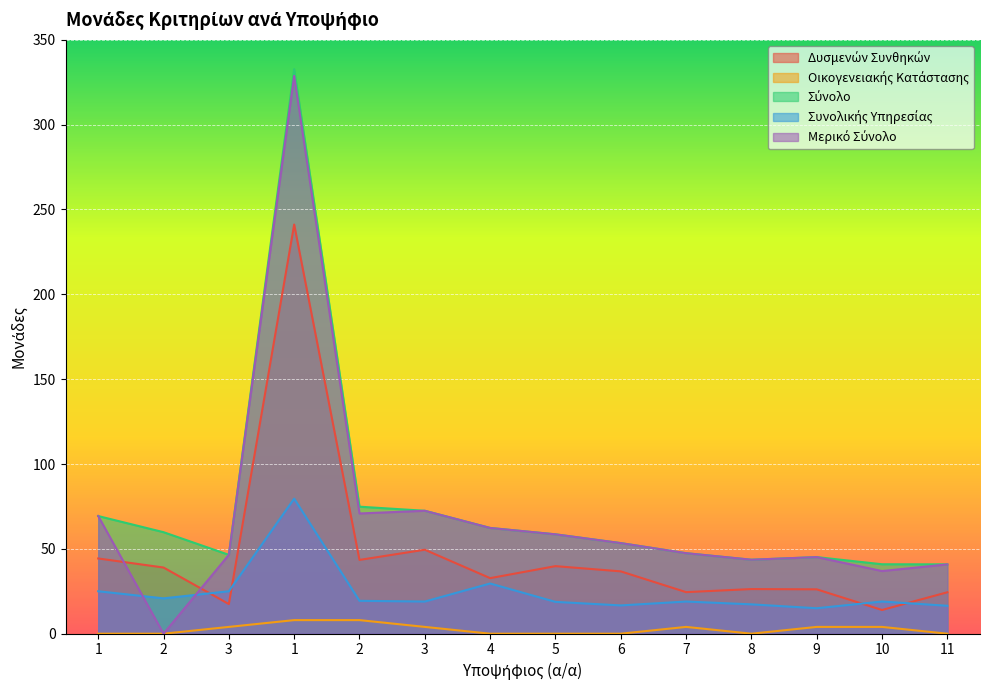

Reading right to left, what are all the values shown in this chart?

Δυσμενών Συνθηκών: 24.4	14.0	26.1	26.3	24.5	36.7	39.8	32.7	49.5	43.5	241.1	17.5	39.0	44.3
Οικογενειακής Κατάστασης: 0.0	4.0	4.0	0.0	4.0	0.0	0.0	0.0	4.0	8.0	8.0	4.0	0.0	0.0
Σύνολο: 40.9	40.9	45.1	43.6	47.4	53.4	58.6	62.3	72.4	74.8	332.7	46.5	59.8	69.3
Συνολικής Υπηρεσίας: 16.4	18.9	15.0	17.3	18.9	16.7	18.8	29.6	18.9	19.4	79.6	25.0	20.8	25.0
Μερικό Σύνολο: 40.9	36.9	45.1	43.6	47.4	53.4	58.6	62.3	72.4	70.8	328.7	46.5	0.0	69.3